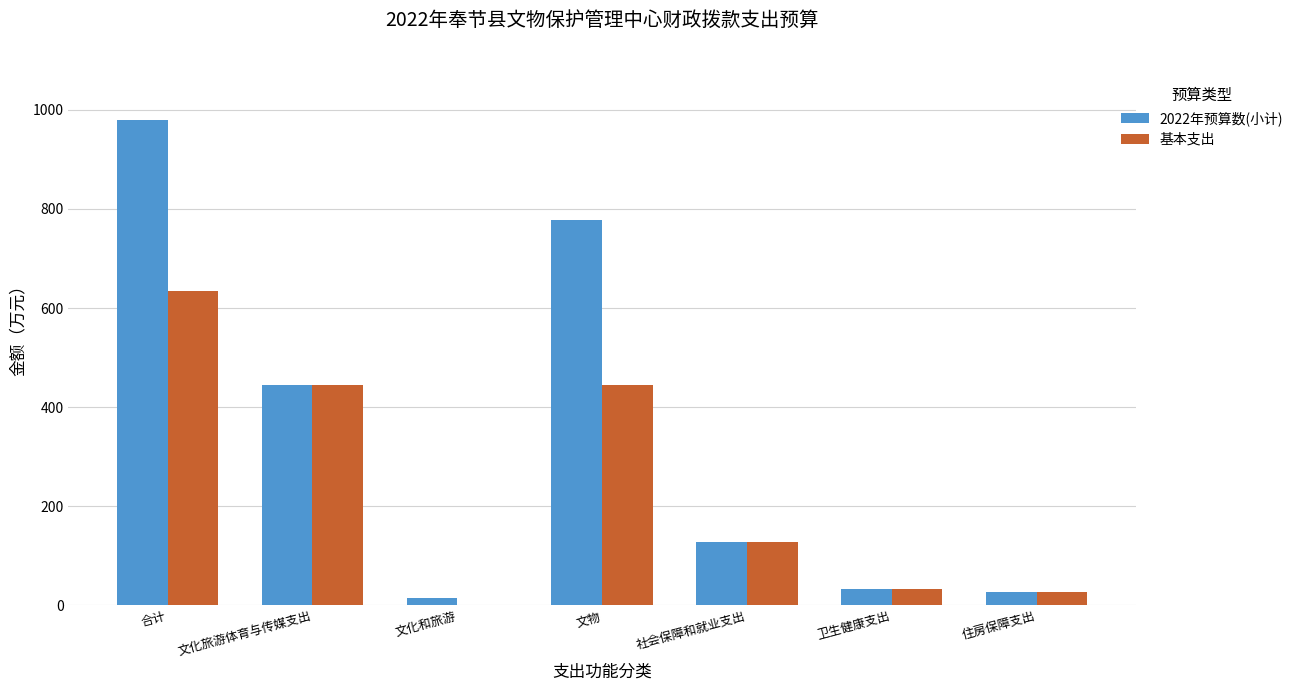

Is the value of 基本支出 at 合计 greater than the value of 2022年预算数(小计) at 住房保障支出?

Yes